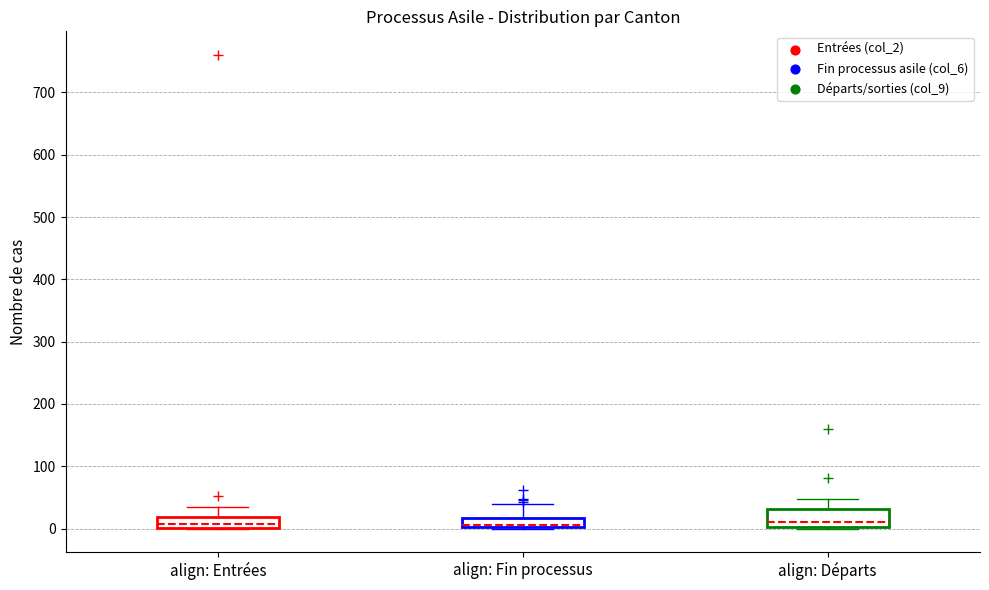

Reading left to right, transcribe this box plot: for each box, give where its median line is, the range the box spans, and where its two whiskers end, as read against the y-axis. The values are not printed on the chart, so give them approximately, as read against the axis.

align: Entrées: median 10, box 0 to 20, whiskers 0 to 30
align: Fin processus: median 10, box 0 to 20, whiskers 0 to 40
align: Départs: median 10, box 0 to 30, whiskers 0 to 50